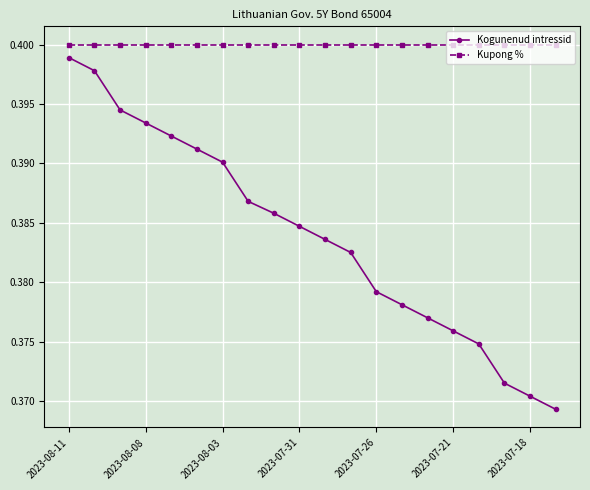

What are all the series names shown in the legend?

Kogunenud intressid, Kupong %